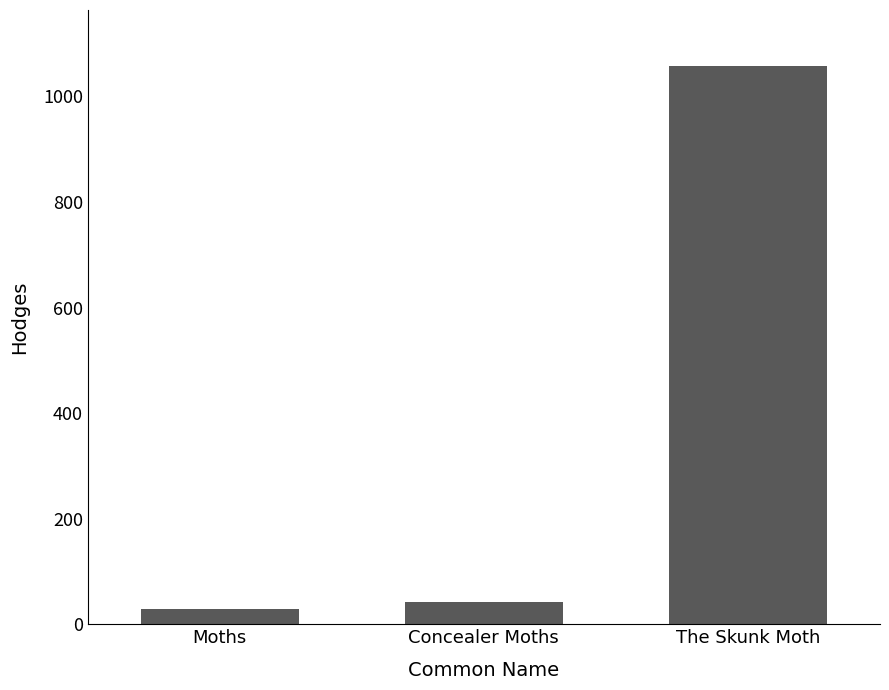

How many series are shown in this chart?

1